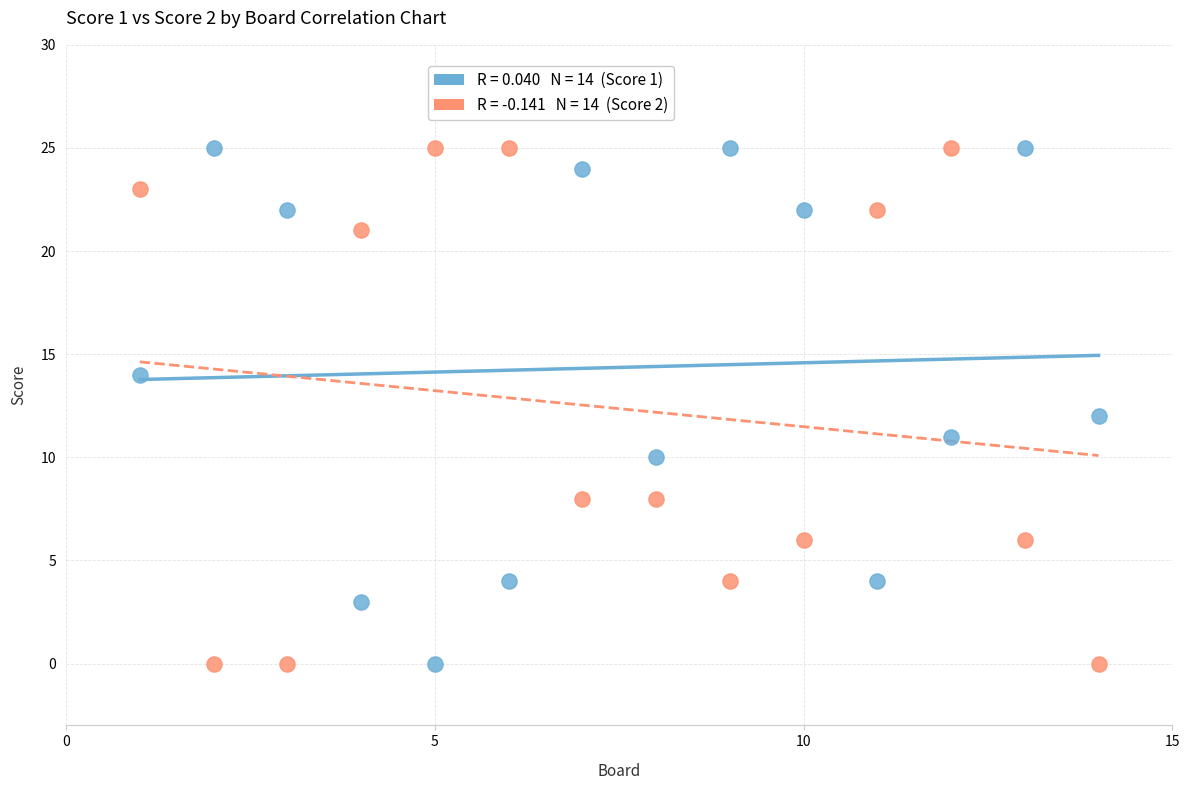

Across all data points, what is the range of Y values (max minus min)?

25